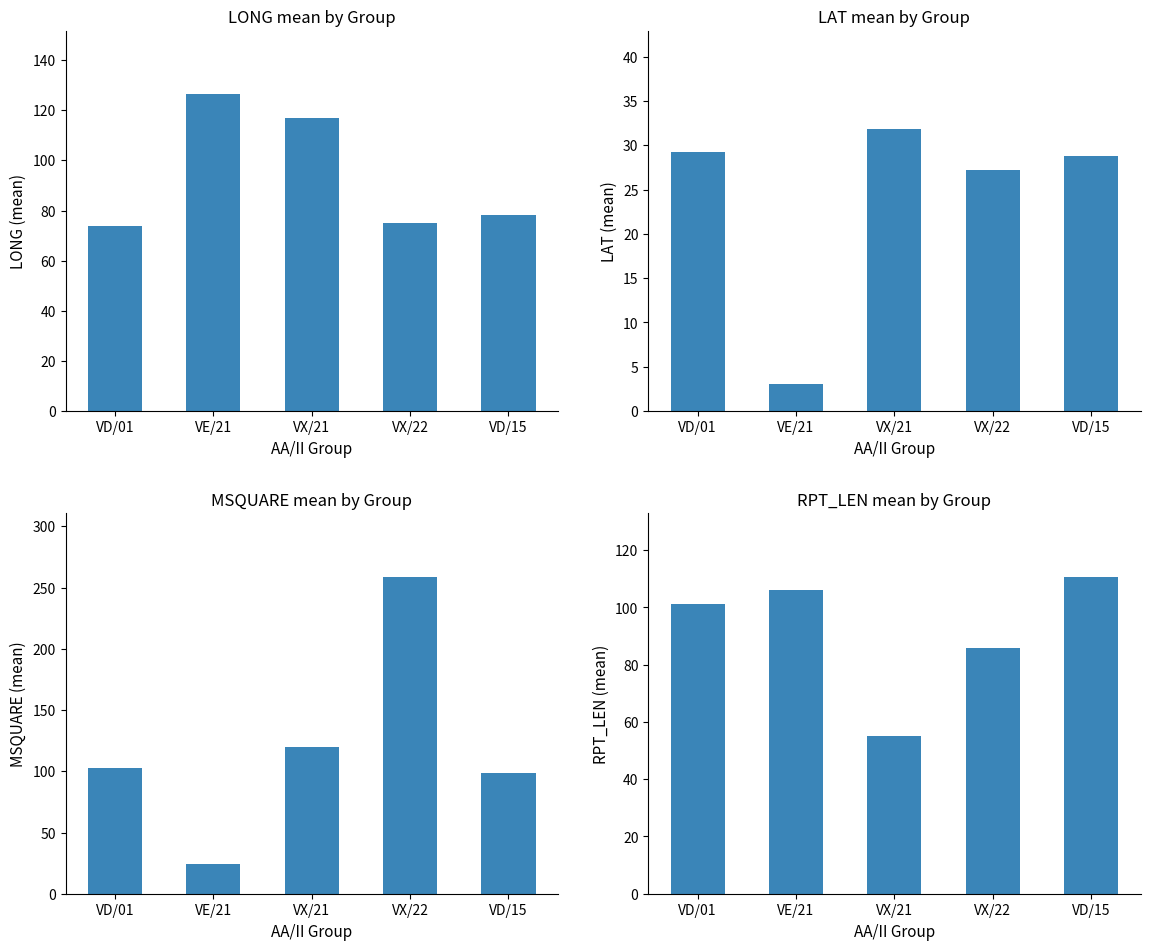

At which category is the sum across all series the highest?

VX/22